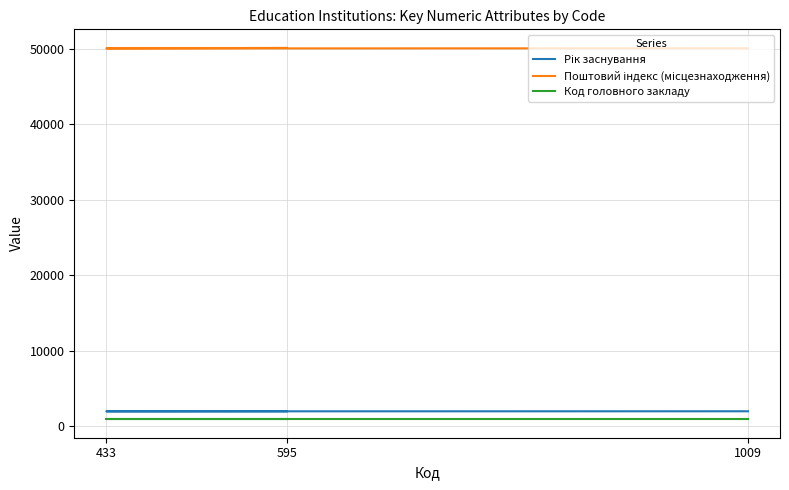

What is the value of the Код головного закладу point at the 3rd from the left?

919